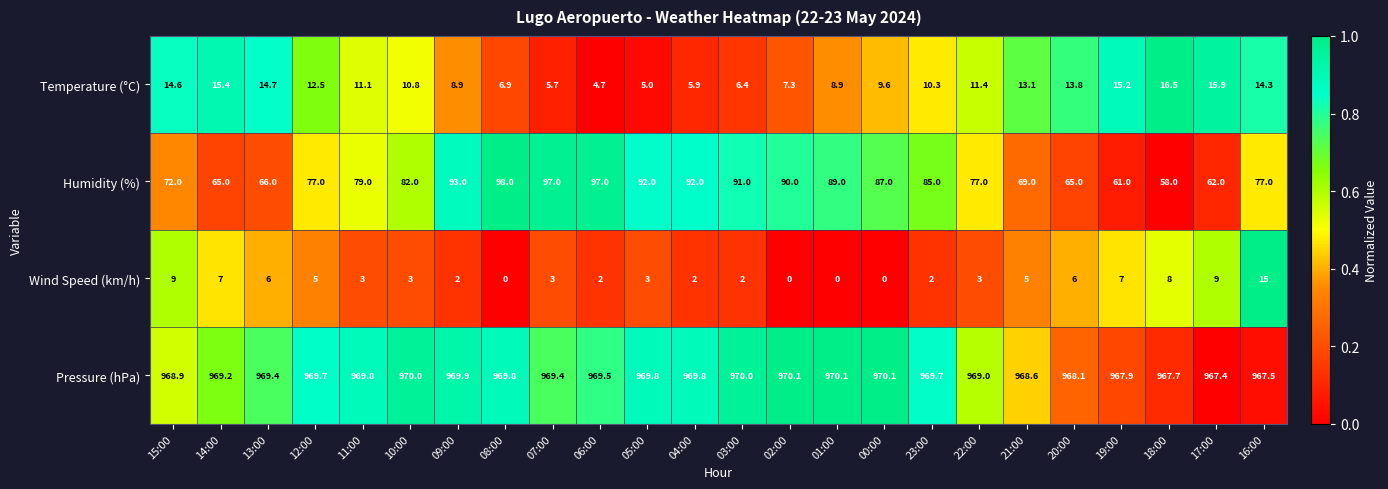

The value of Temperature (°C) at 09:00 is 14.4. True or false?

False